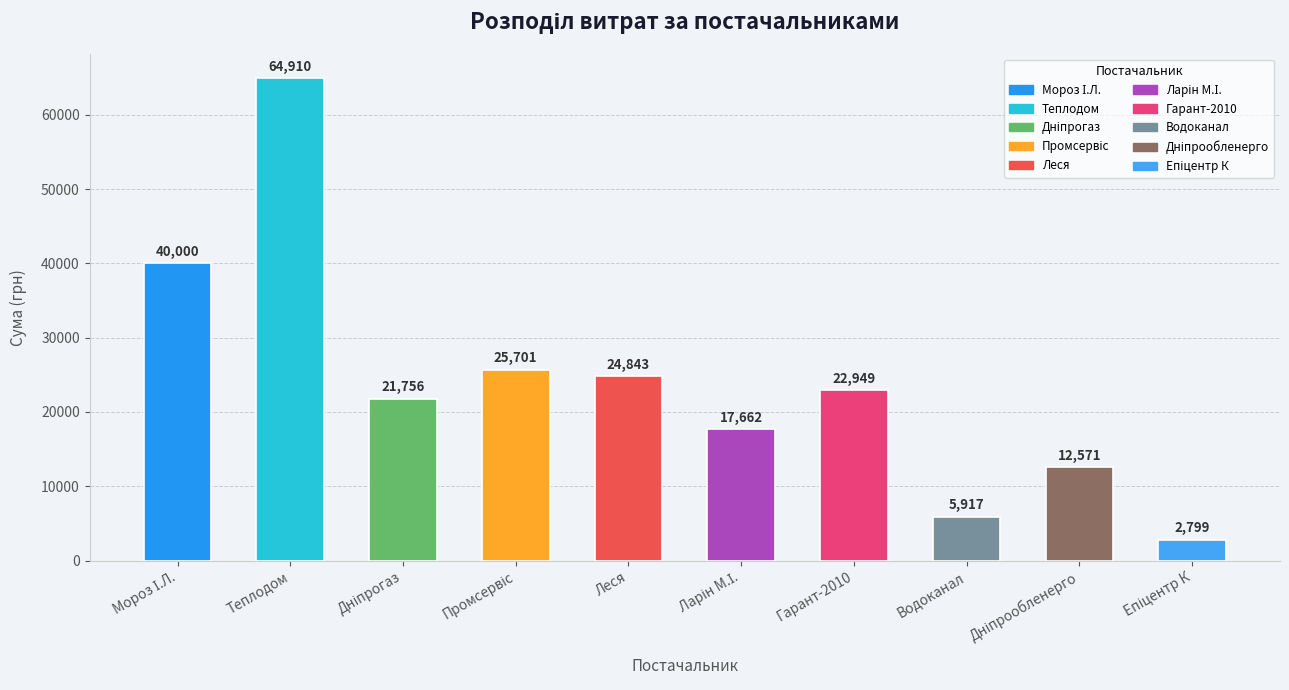

What is the maximum value shown in the chart?

64910.4